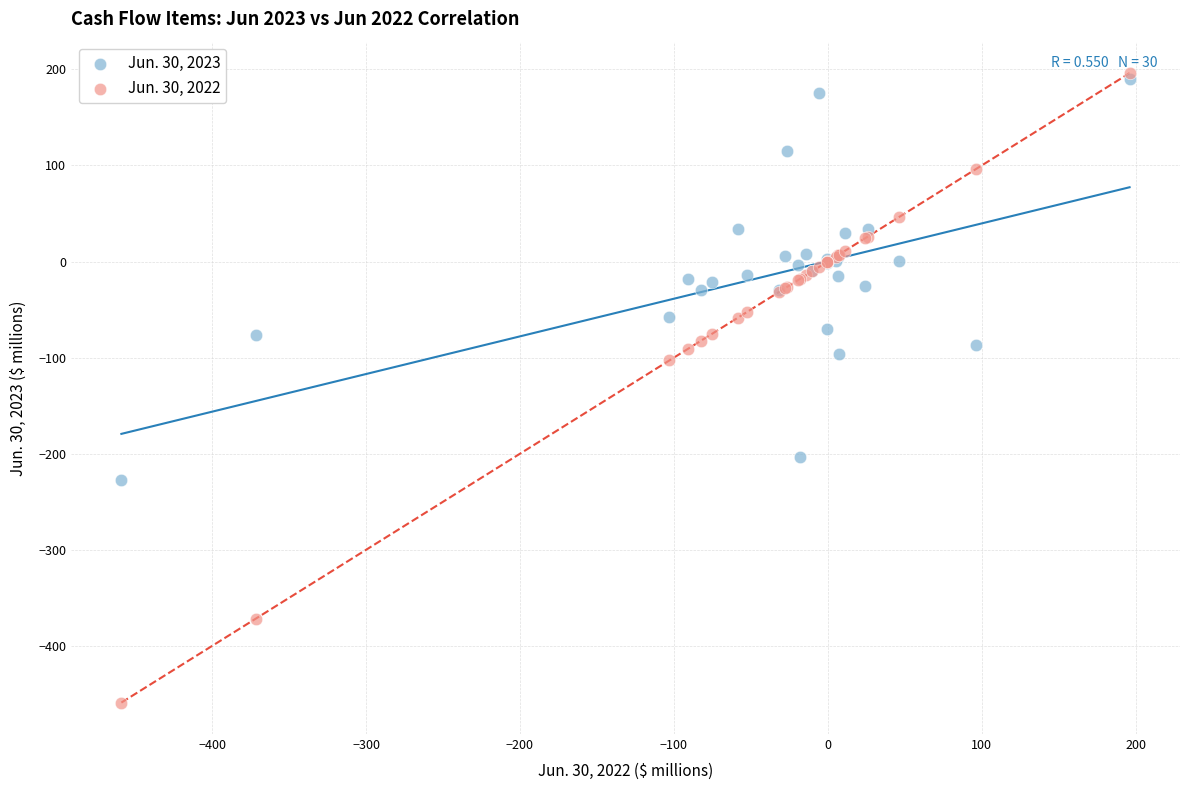

Which series has the widest spread of Y values?

Jun. 30, 2022